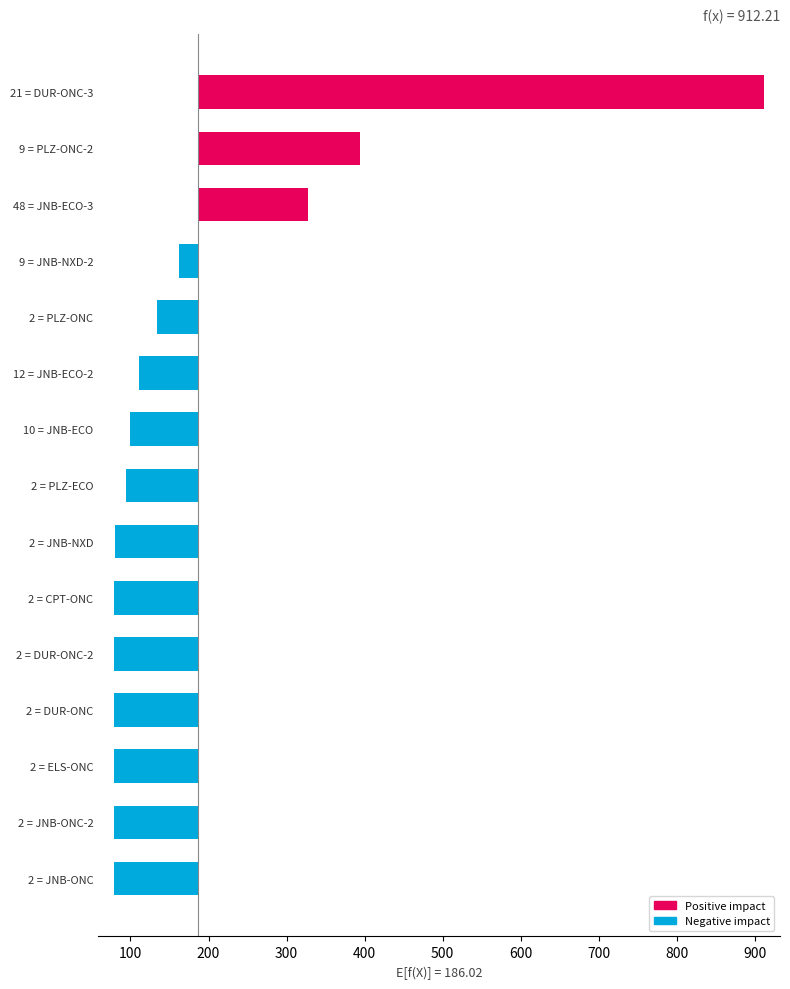

Is it true that Amount ex Vat equals 79.0 at JNB-ONC-2?

True